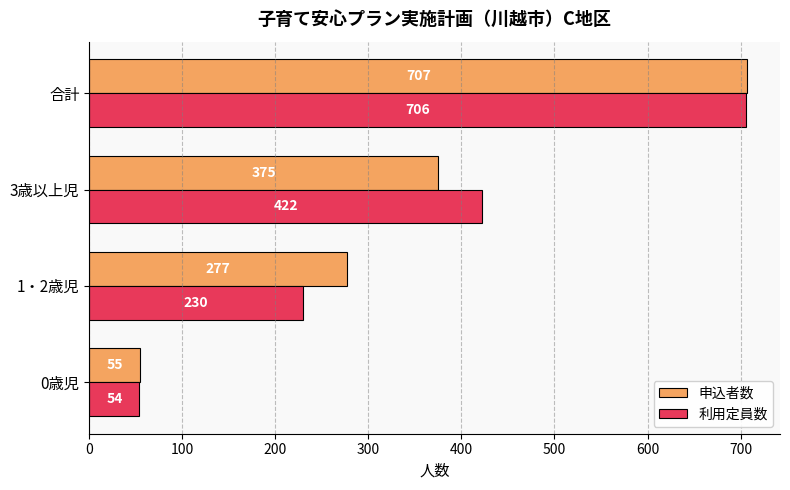

At which label is 利用定員数 closest to 380?

3歳以上児